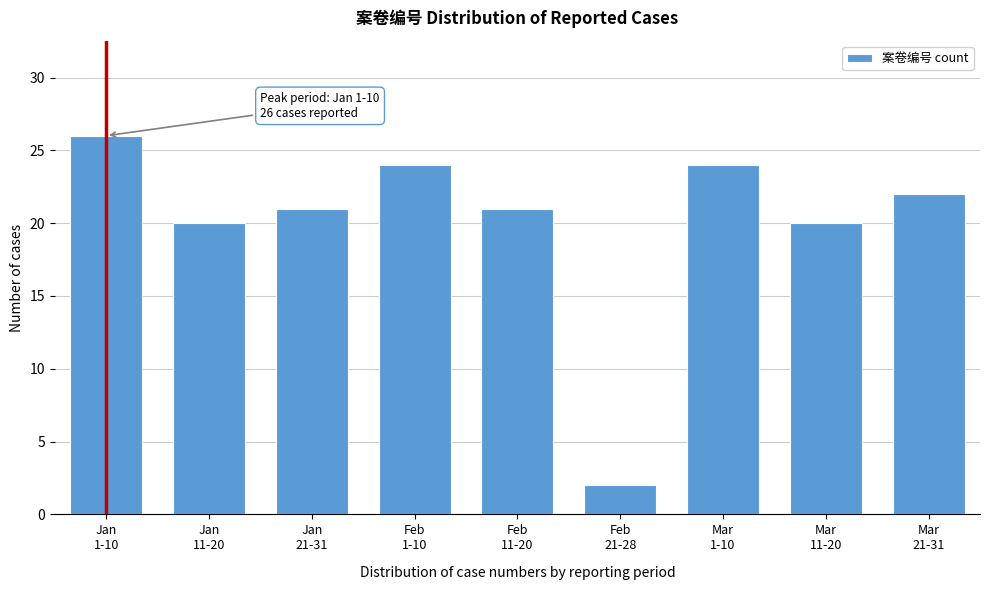

Reading left to right, transcribe all the data shown in this chart.

26	20	21	24	21	2	24	20	22